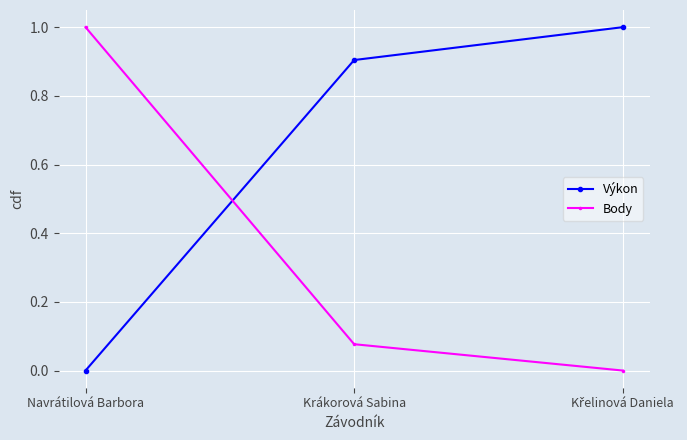

What is the average value of the Body series?

0.4